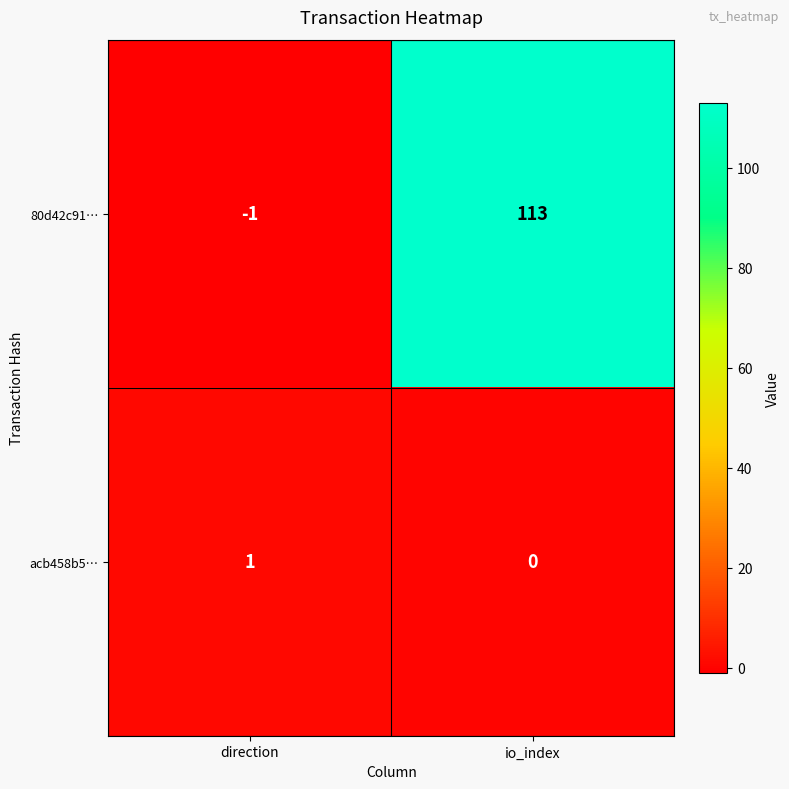

Which series has the largest range (max minus min)?

80d42c91…